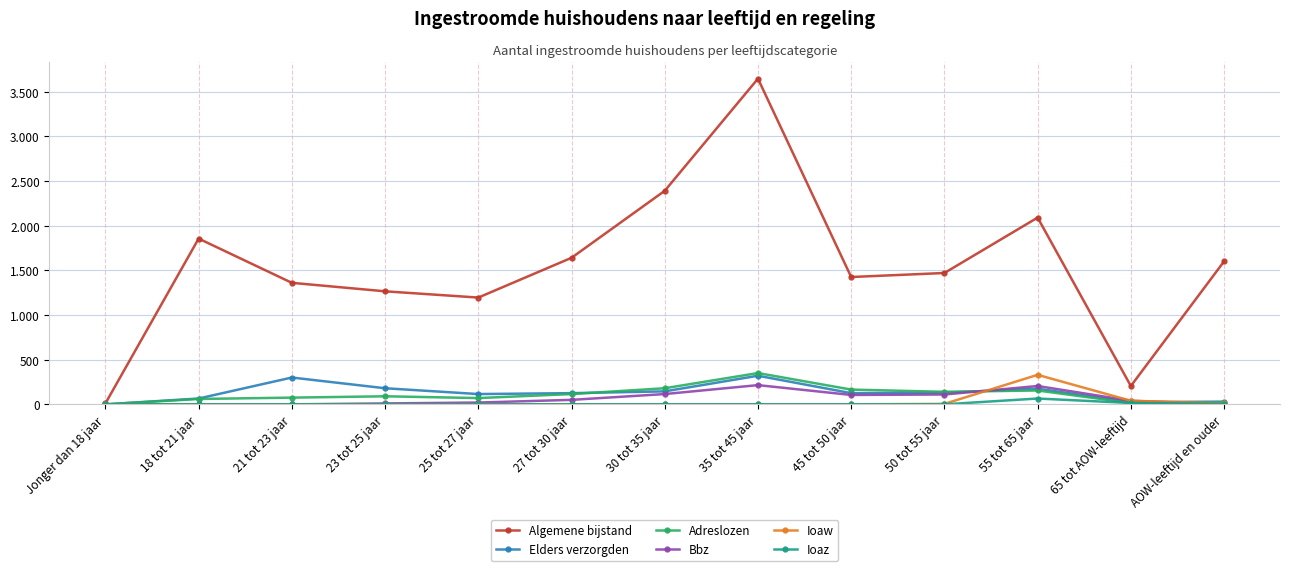

What value does the Algemene bijstand series have at 55 tot 65 jaar?

2090